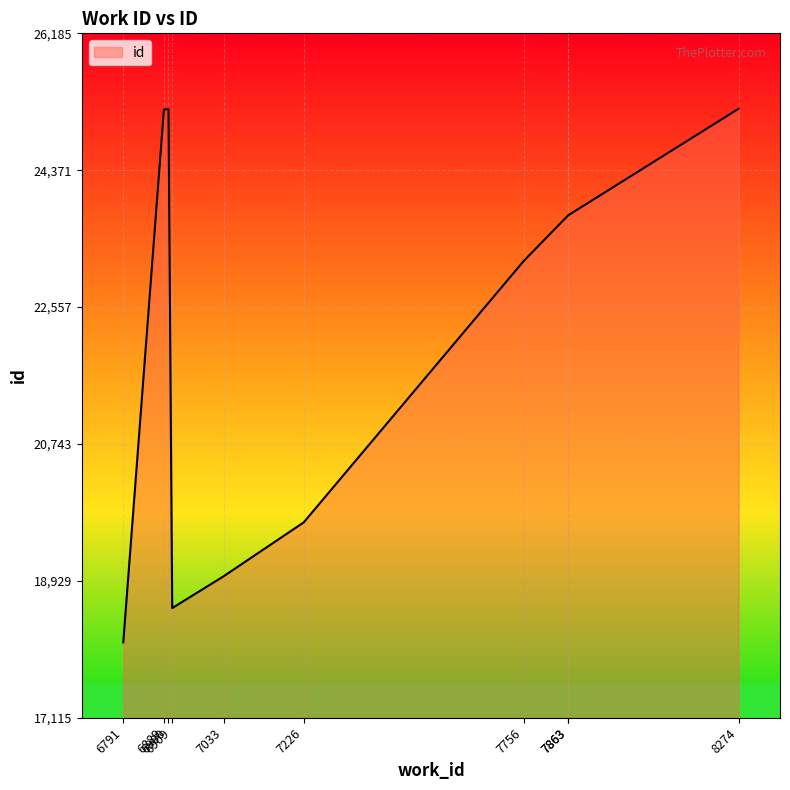

What is the greatest value displayed?

25185